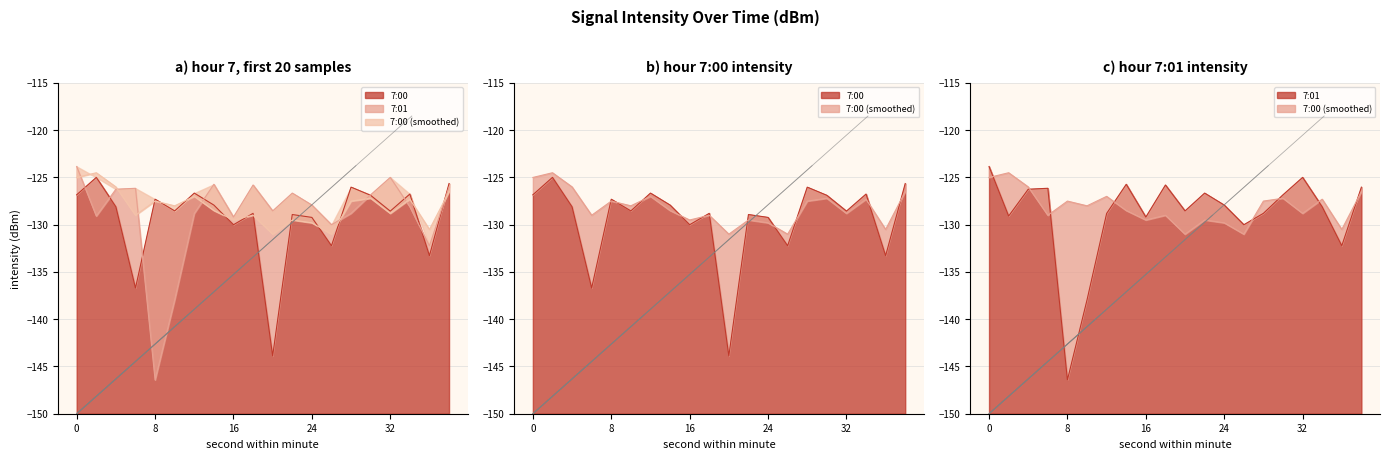

What is the value of the 7:01 point at the 7th from the left?

-128.8